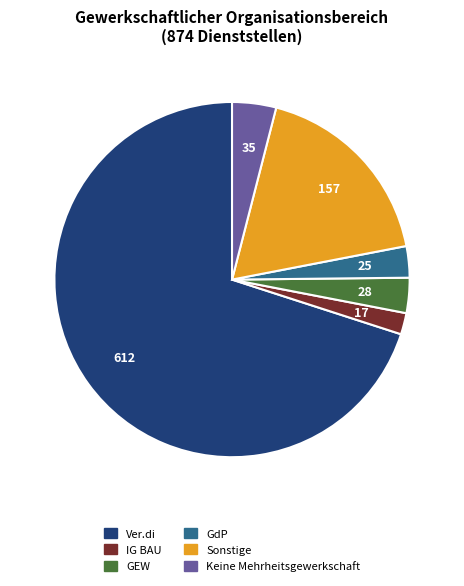

Is there any slice that represents more than half of the pie?

Yes